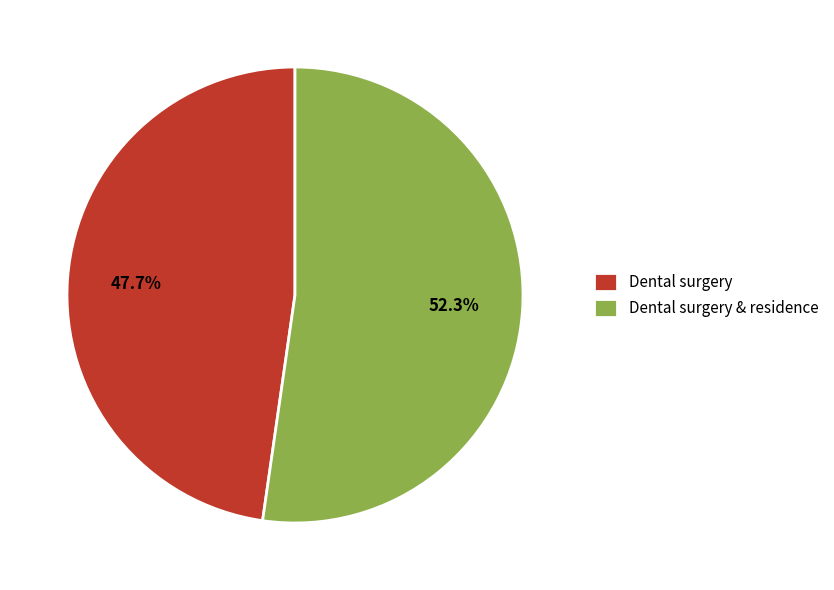

How many slices are in this pie chart?

2